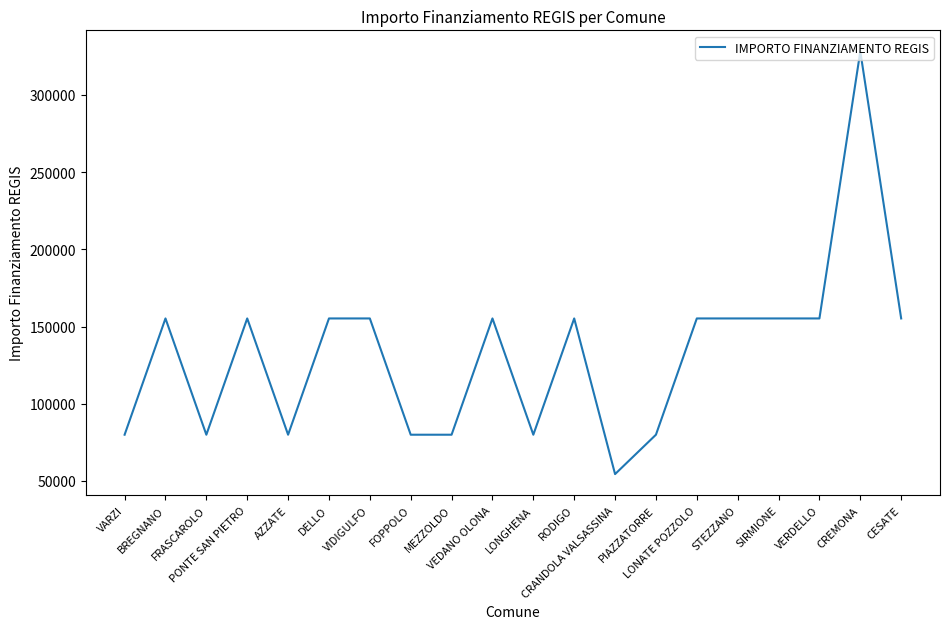

What is the maximum value shown in the chart?

328160